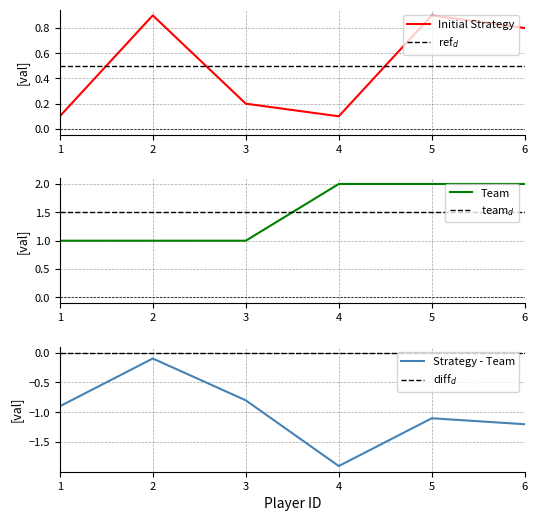

True or false: Strategy - Team and team$_d$ cross at least once.

False